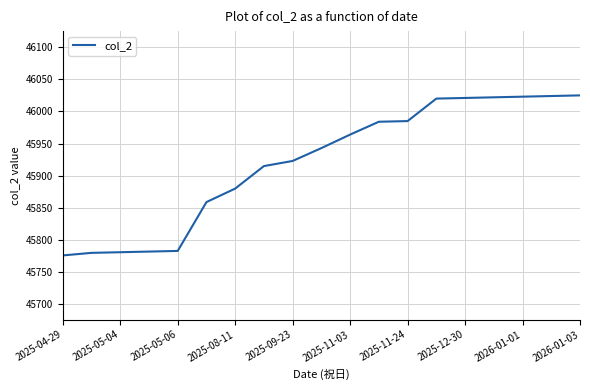

What is the greatest value displayed?

46025